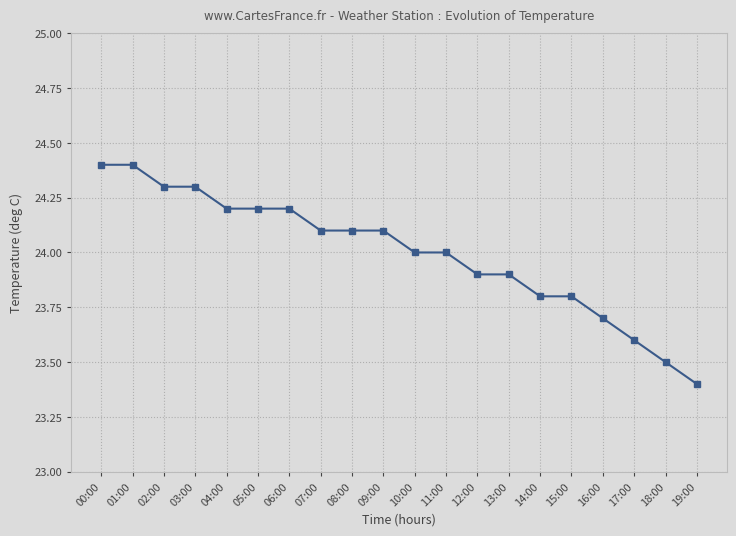

What is the average value?

24.0